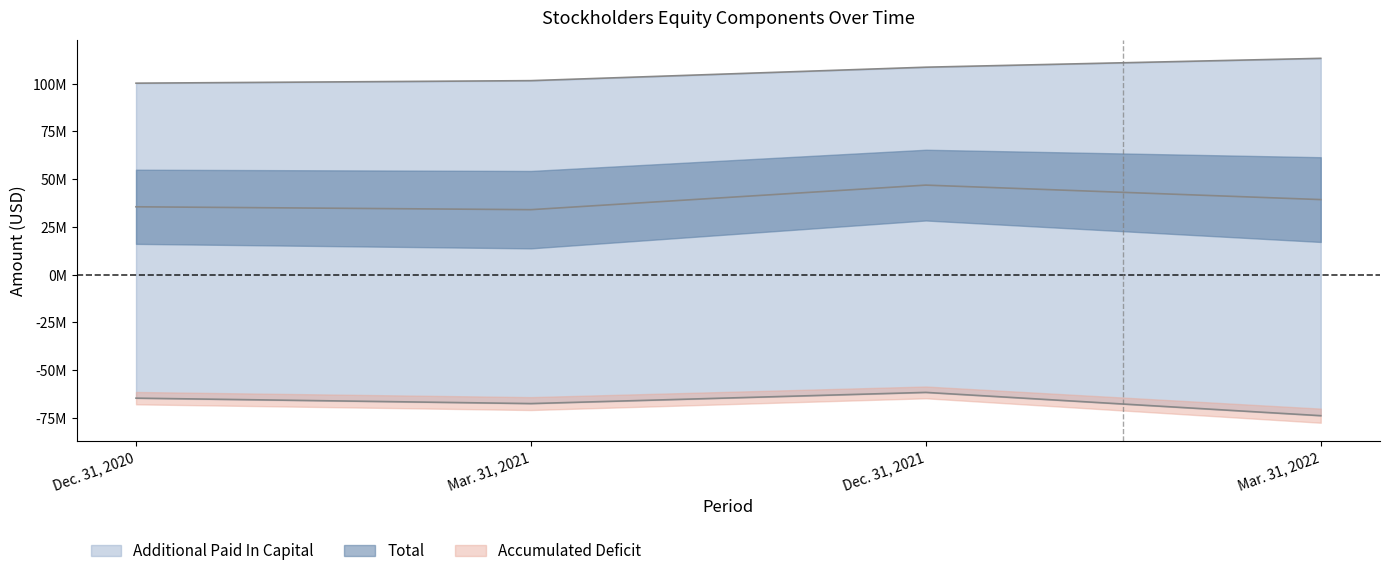

Reading left to right, what are all the values shown in this chart?

Total: 35.5	34.0	46.8	39.3
Additional Paid In Capital: 100.2	101.5	108.6	113.2
Accumulated Deficit: -64.7	-67.5	-61.7	-73.9